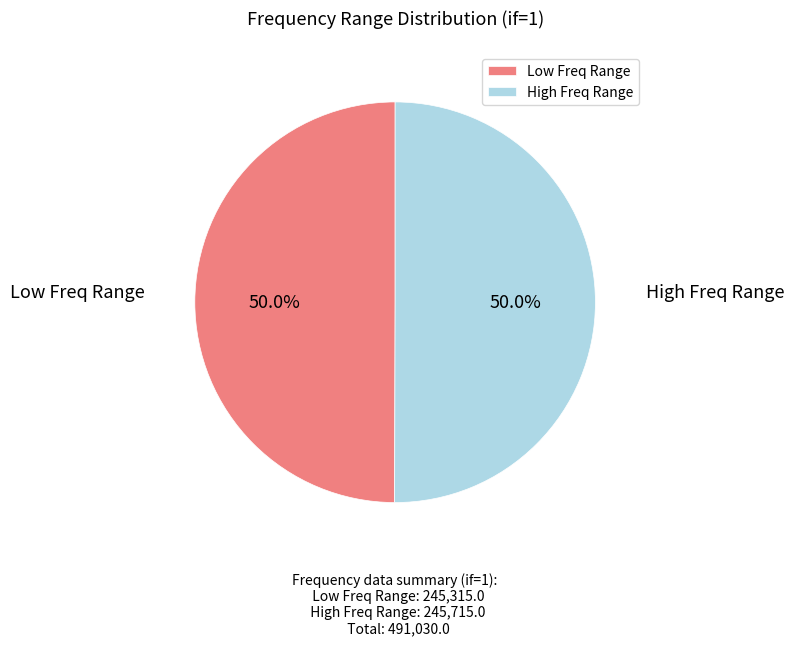

How many segments does this pie chart have?

2